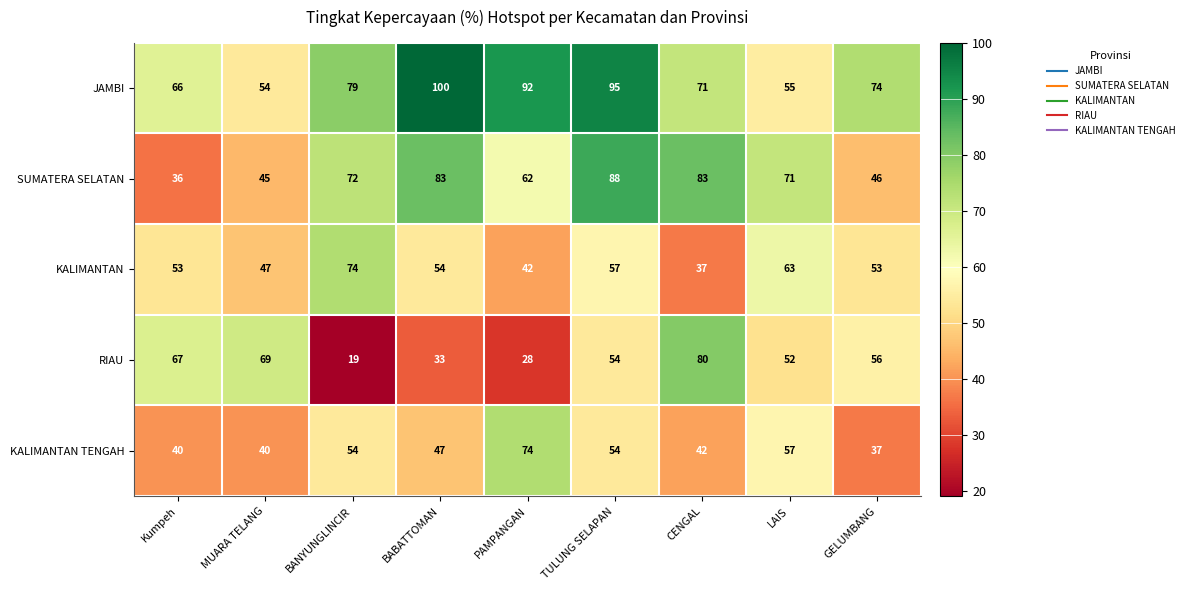

At how many categories does at least one series exceed 28?

9